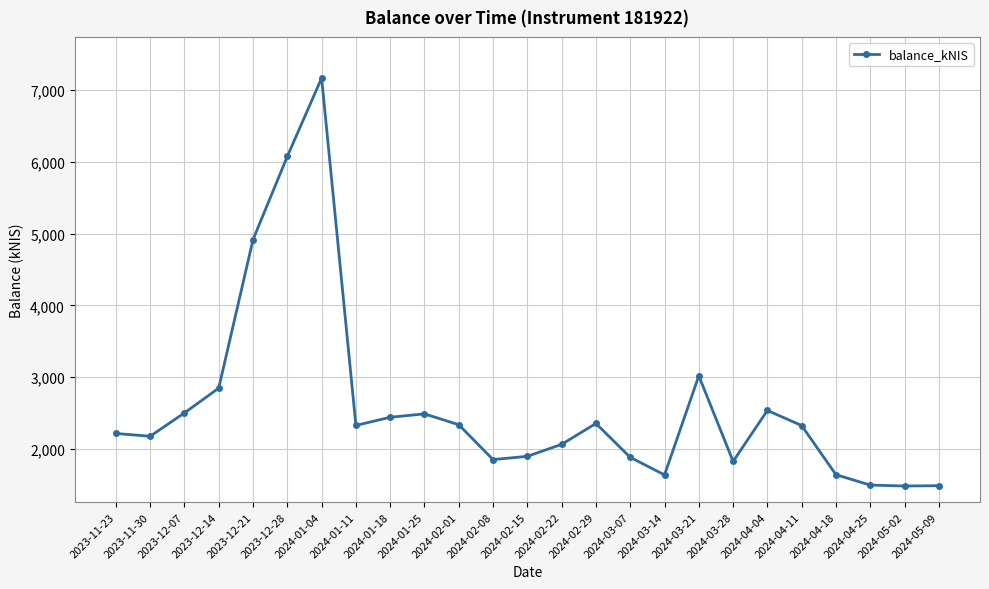

What is the label of the 13th point from the left?

2024-02-15